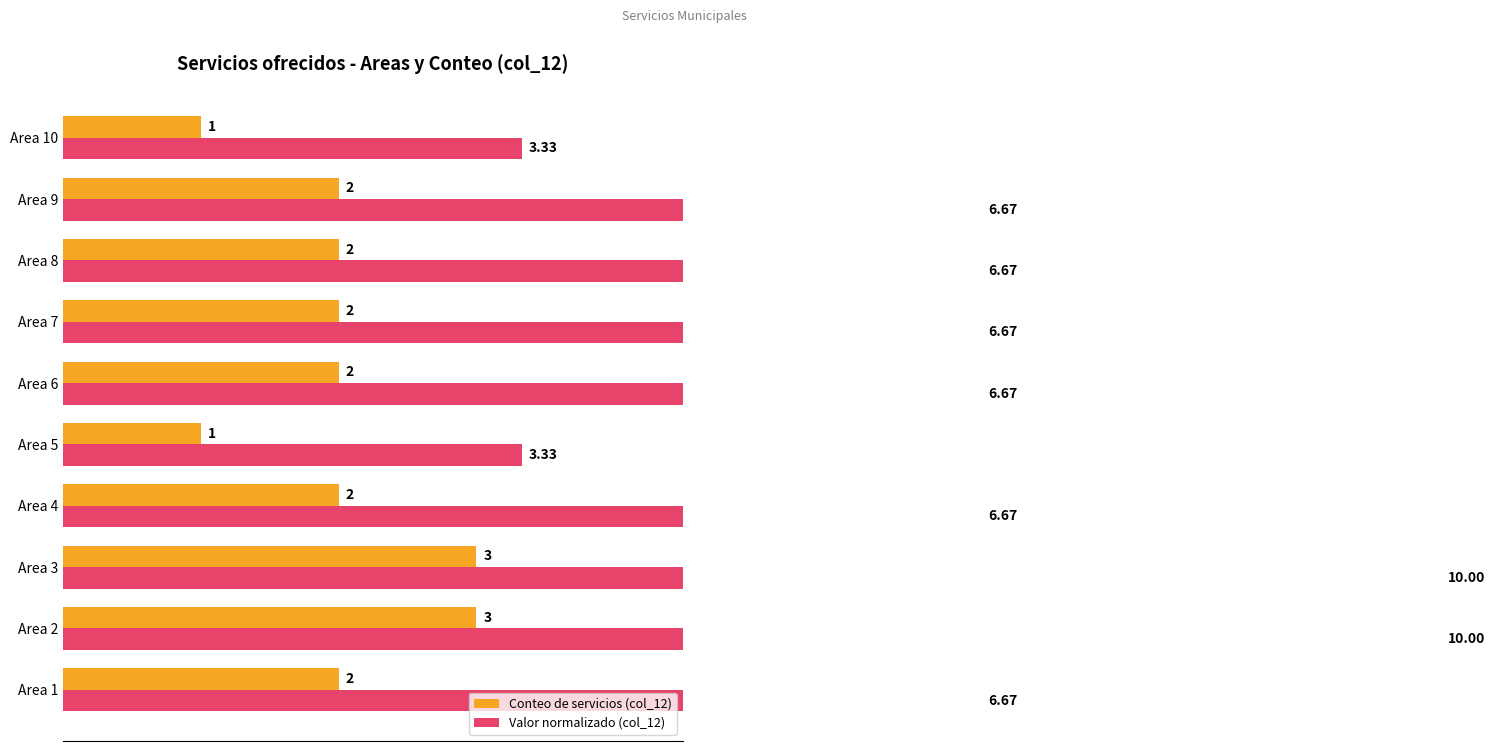

Read the Conteo de servicios (col_12) value at Area 10.

1.0